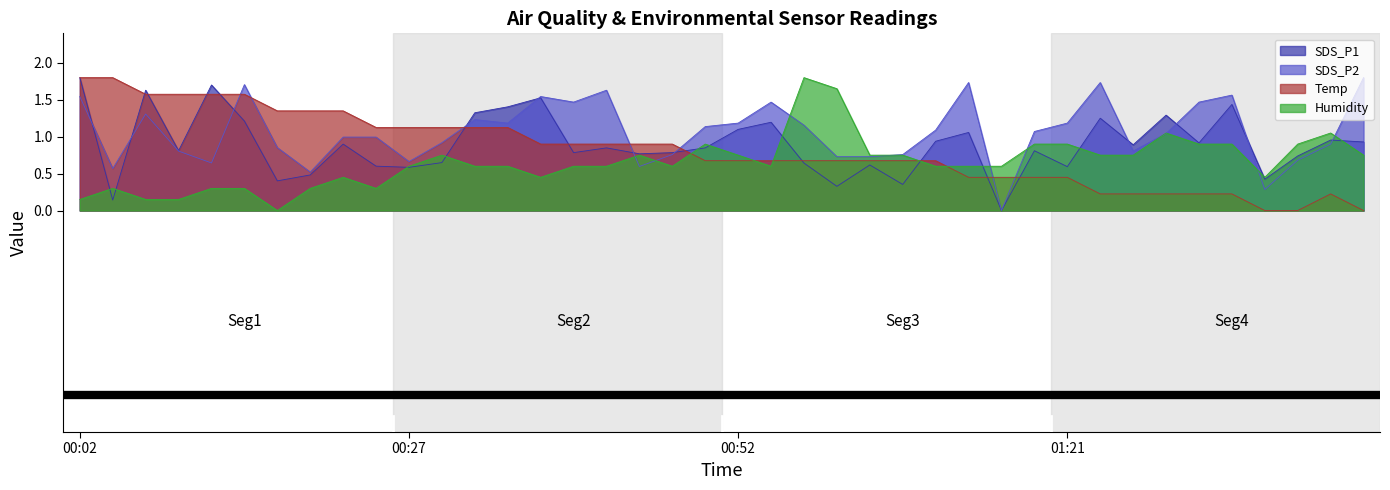

What value does the SDS_P2 series have at 00:39?

1.5